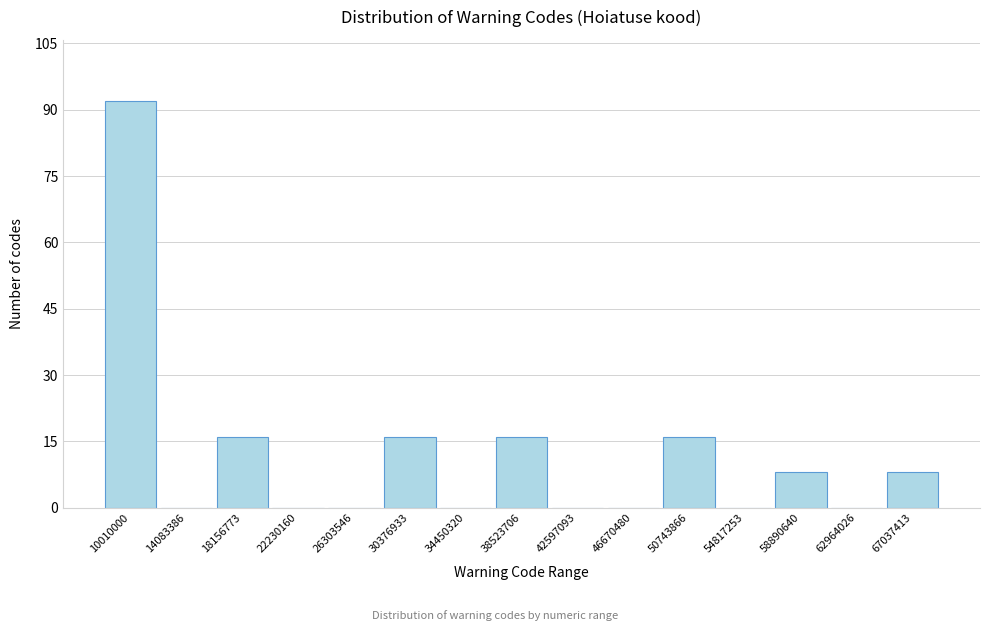

Reading right to left, what are all the values shown in this chart?

67037413=8	62964026=0	58890640=8	54817253=0	50743866=16	46670480=0	42597093=0	38523706=16	34450320=0	30376933=16	26303546=0	22230160=0	18156773=16	14083386=0	10010000=92